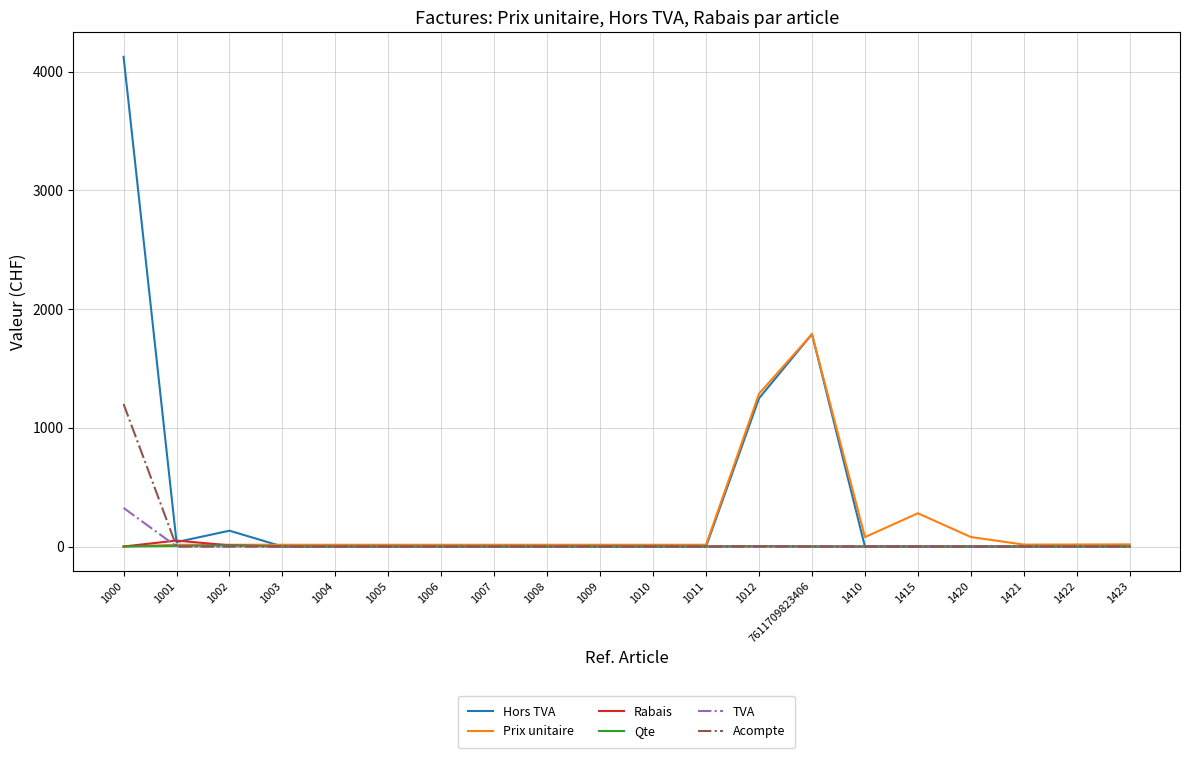

Is the value of Qte at 1009 greater than the value of Hors TVA at 1002?

No